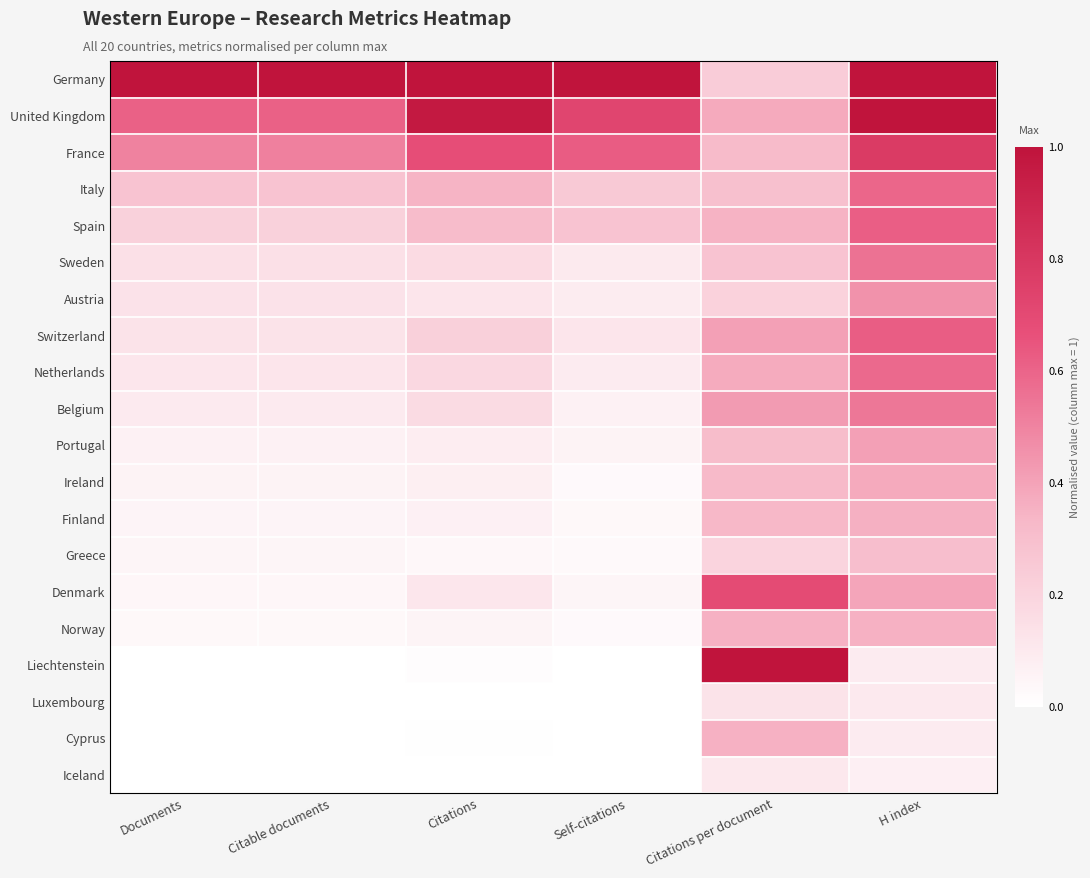

What is the difference between the highest and lowest values at Citations per document?

0.9